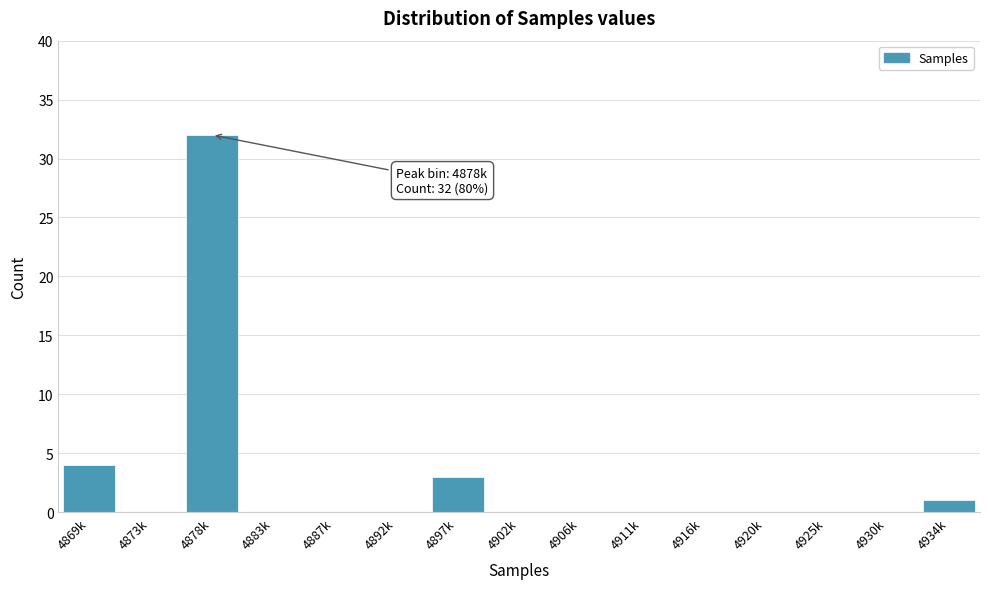

Reading left to right, what are all the values shown in this chart?

4869k=4	4873k=0	4878k=32	4883k=0	4887k=0	4892k=0	4897k=3	4902k=0	4906k=0	4911k=0	4916k=0	4920k=0	4925k=0	4930k=0	4934k=1